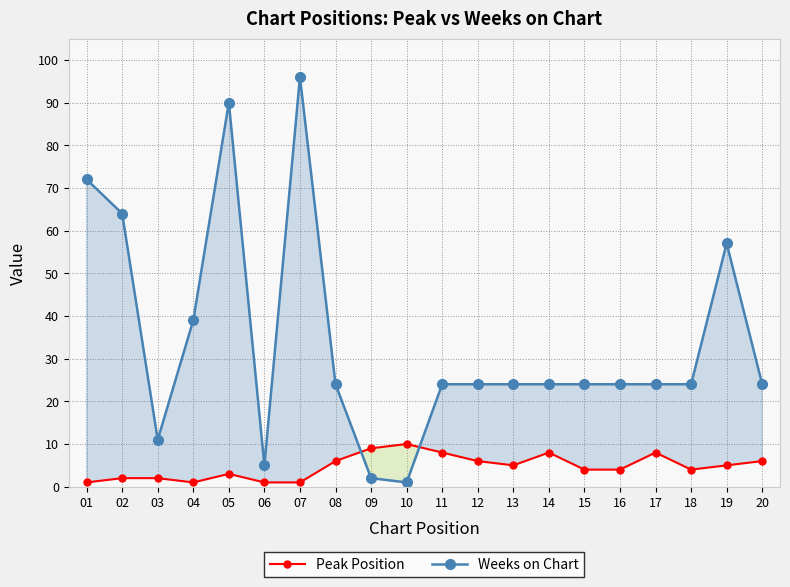

What is the average value of the Weeks on Chart series?

34